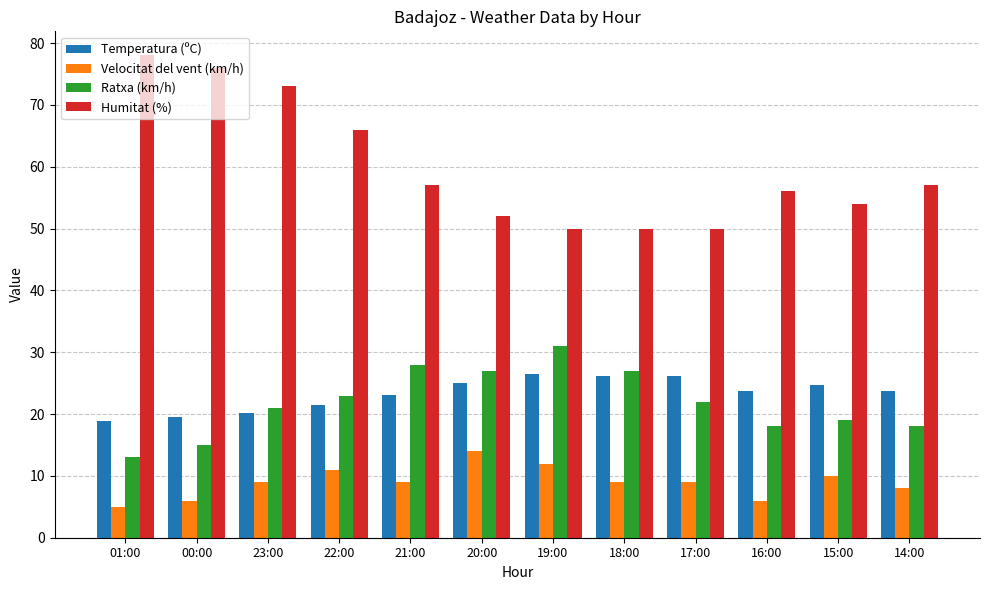

Is it true that Temperatura (ºC) equals 13.2 at 18:00?

False